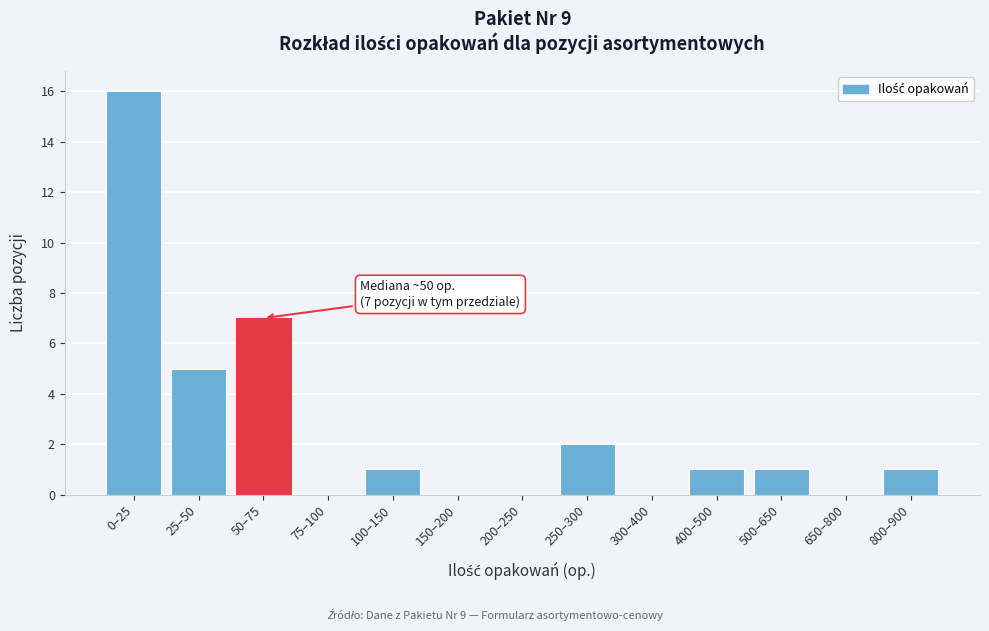

Reading left to right, list all the values displayed in this chart.

0–25=16	25–50=5	50–75=7	75–100=0	100–150=1	150–200=0	200–250=0	250–300=2	300–400=0	400–500=1	500–650=1	650–800=0	800–900=1